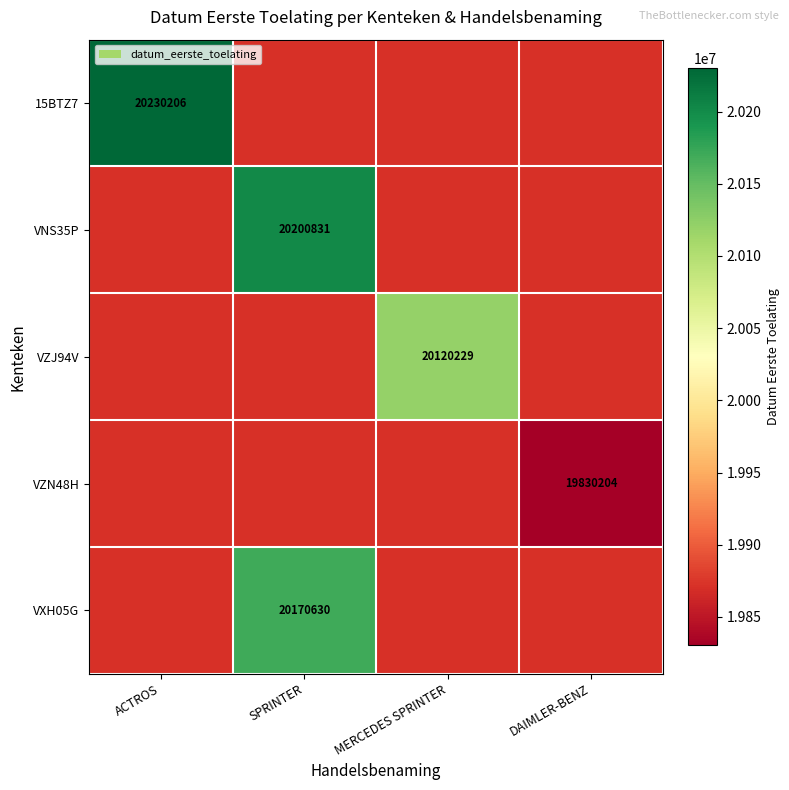

True or false: VZJ94V has a value of 13982113 at MERCEDES SPRINTER.

False